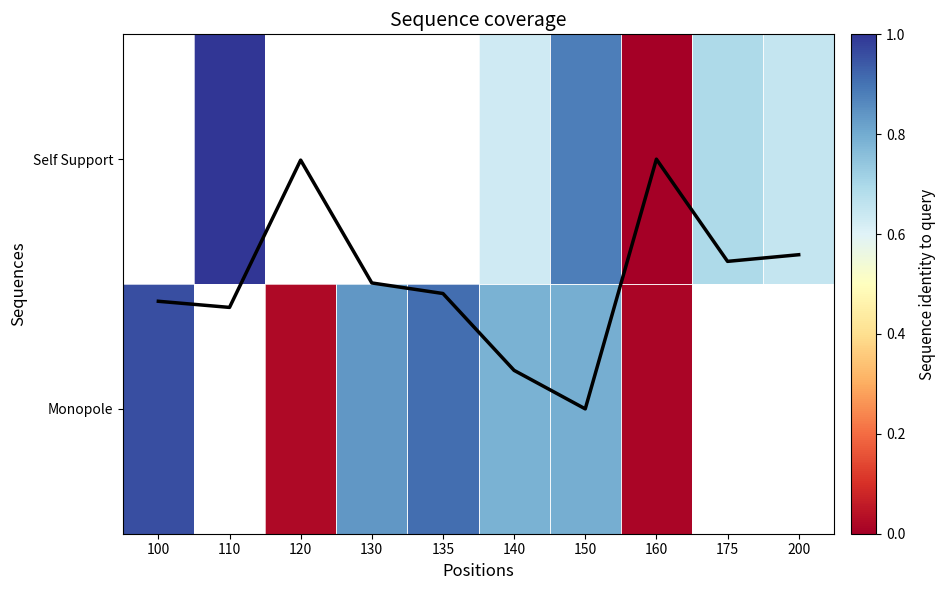

Which series changed the most between 140 and 200?

coverage line